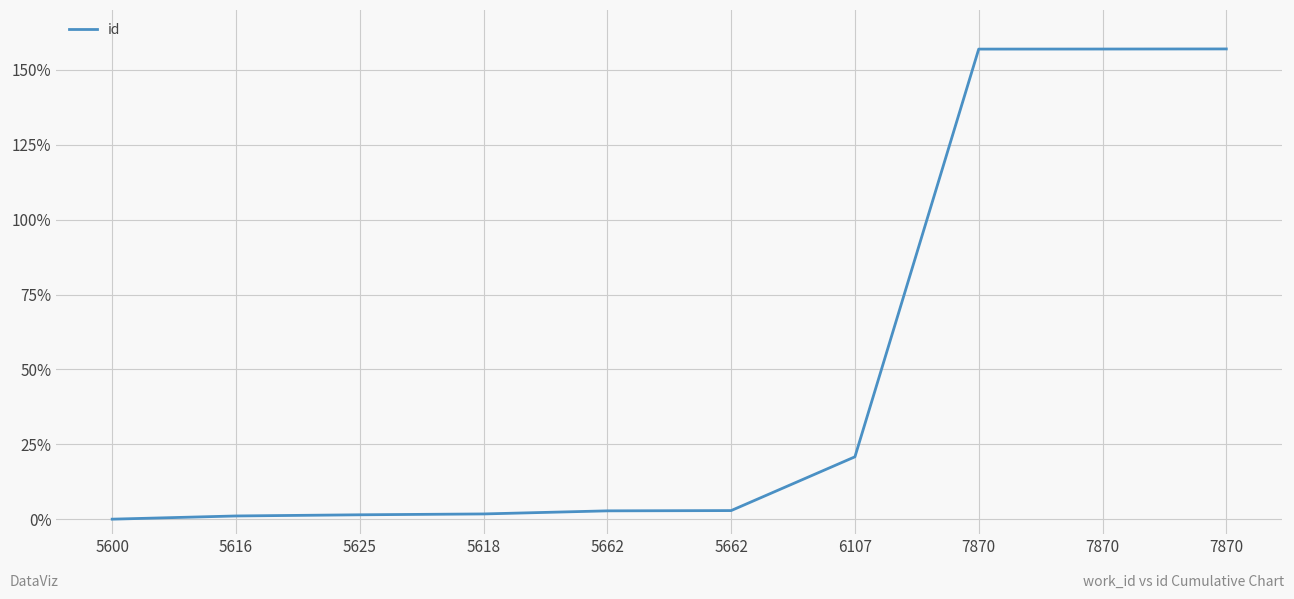

What is the sum of the values at 7870 and 7870?

314.0